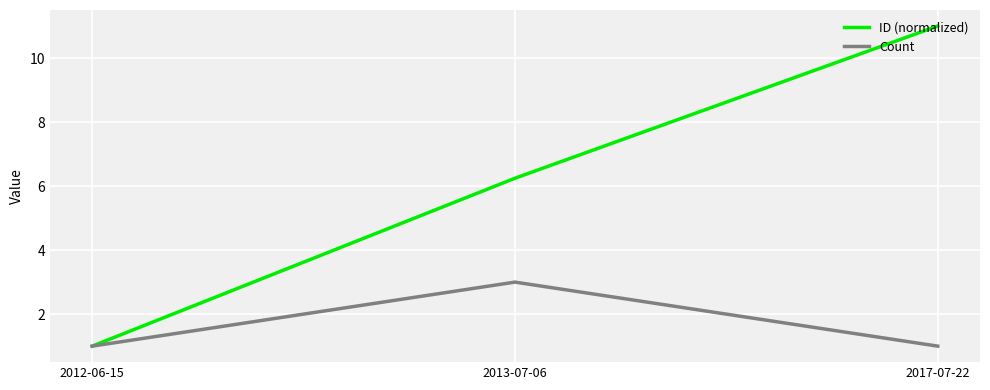

How many ID (normalized) values are between 1 and 11?

3